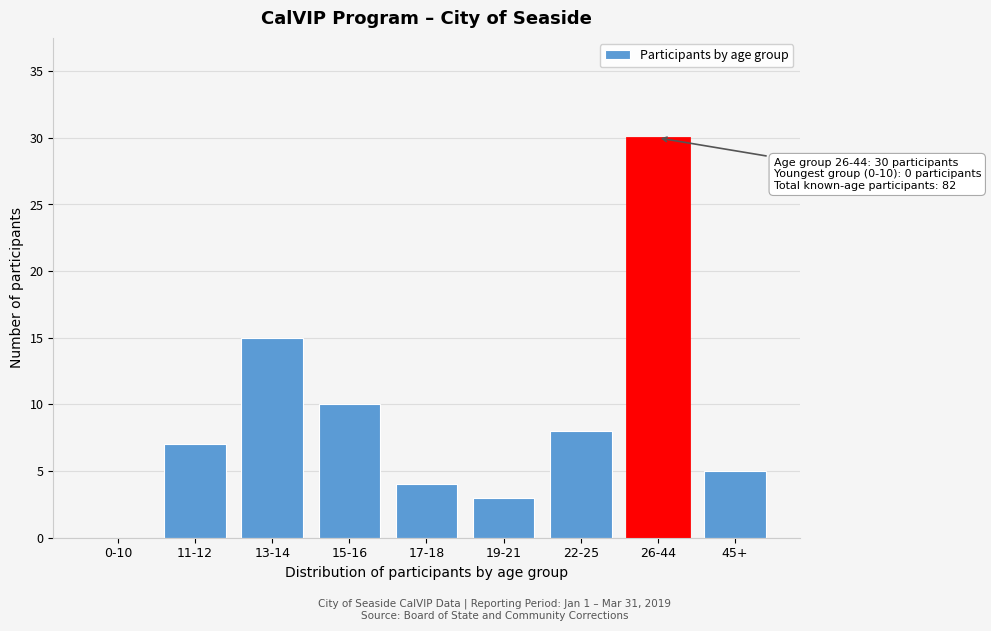

Reading left to right, list all the values displayed in this chart.

0-10=0	11-12=7	13-14=15	15-16=10	17-18=4	19-21=3	22-25=8	26-44=30	45+=5